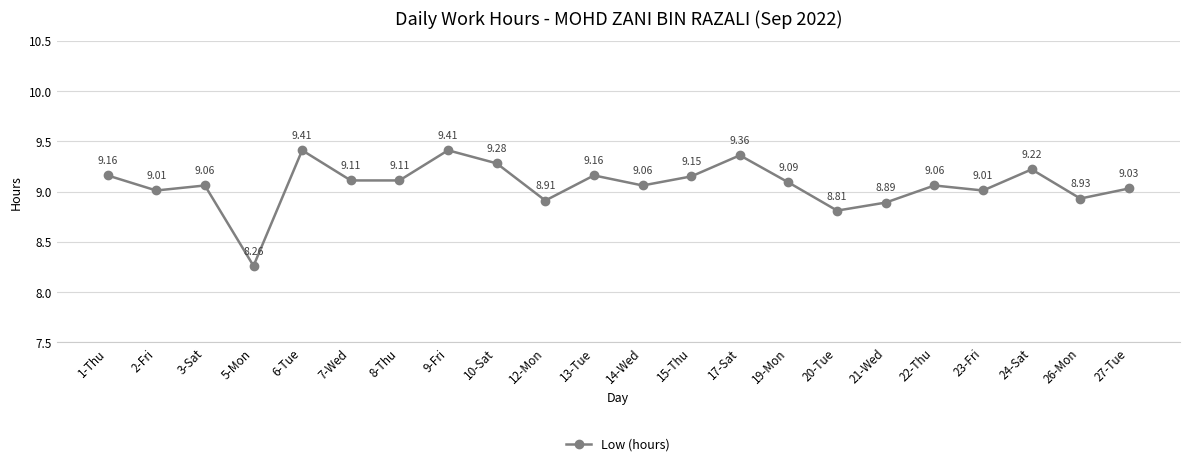

Approximately how many times larger is the value at 23-Fri compared to 7-Wed?

1.0